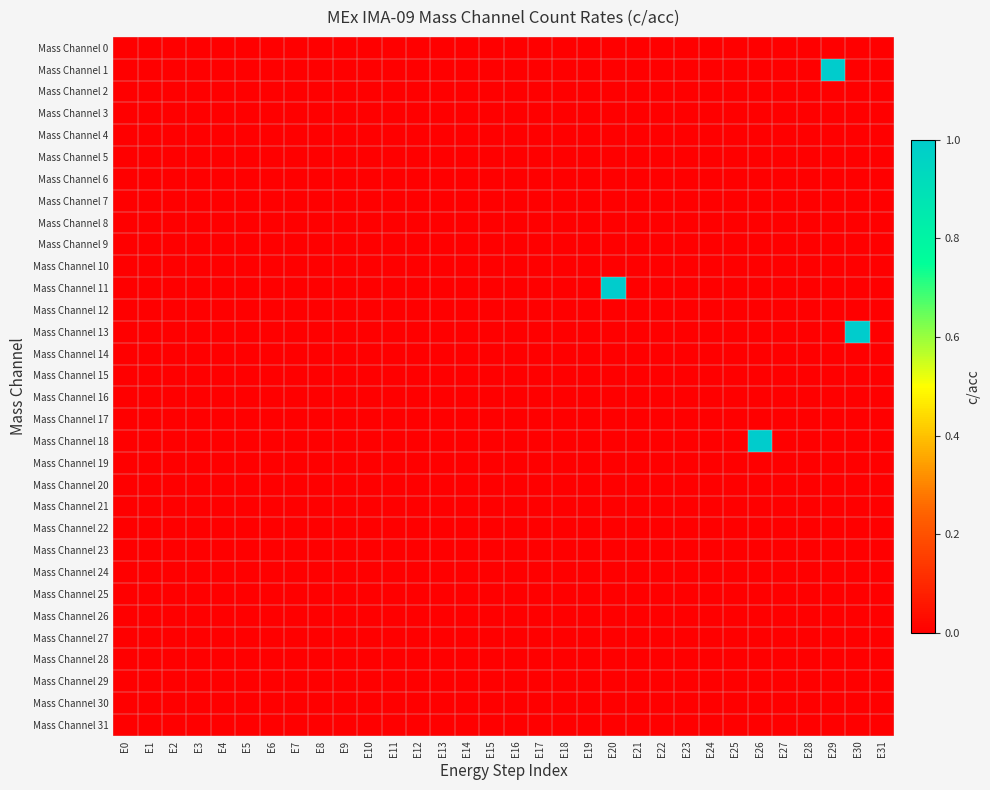

What is the spread (max minus min) of values at E29?

1